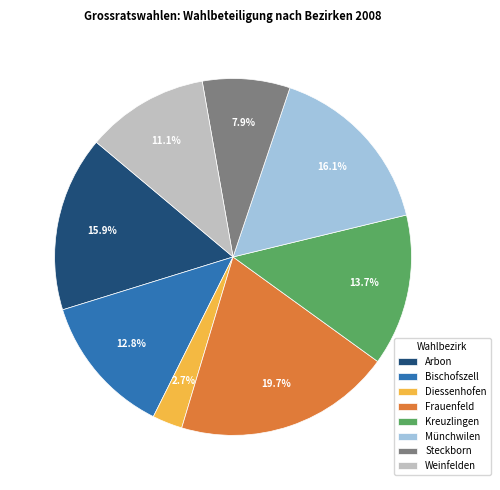

Is it true that Münchwilen is 16% of the pie?

True